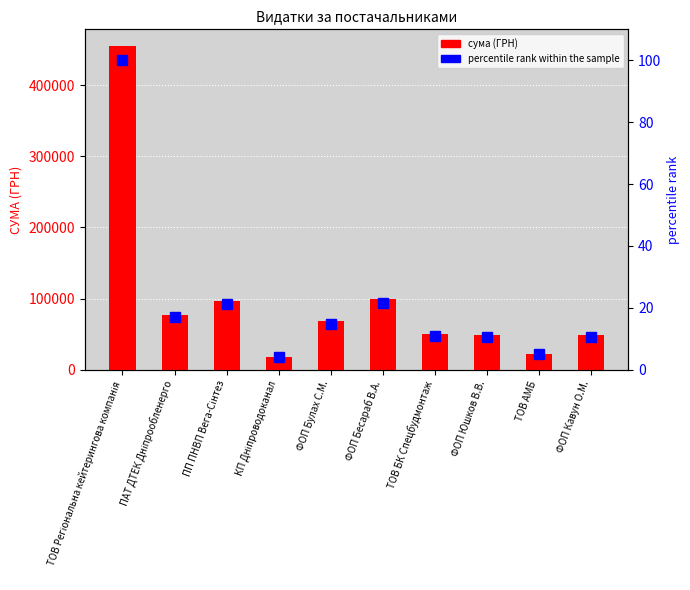

What is the total value across all series at ФОП Бесараб В.А.?

98761.6